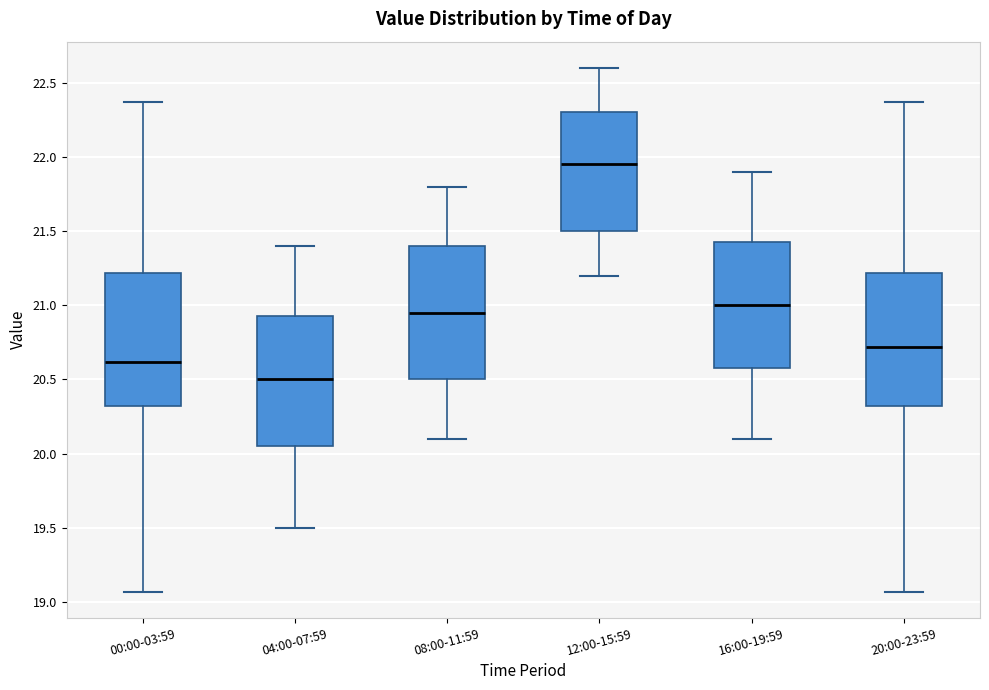

Reading left to right, transcribe this box plot: for each box, give where its median line is, the range the box spans, and where its two whiskers end, as read against the y-axis. The values are not printed on the chart, so give them approximately, as read against the axis.

00:00-03:59: median 20.60, box 20.30 to 21.20, whiskers 19.05 to 22.35
04:00-07:59: median 20.50, box 20.05 to 20.95, whiskers 19.50 to 21.40
08:00-11:59: median 20.95, box 20.50 to 21.40, whiskers 20.10 to 21.80
12:00-15:59: median 21.95, box 21.50 to 22.30, whiskers 21.20 to 22.60
16:00-19:59: median 21.00, box 20.60 to 21.45, whiskers 20.10 to 21.90
20:00-23:59: median 20.70, box 20.30 to 21.20, whiskers 19.05 to 22.35